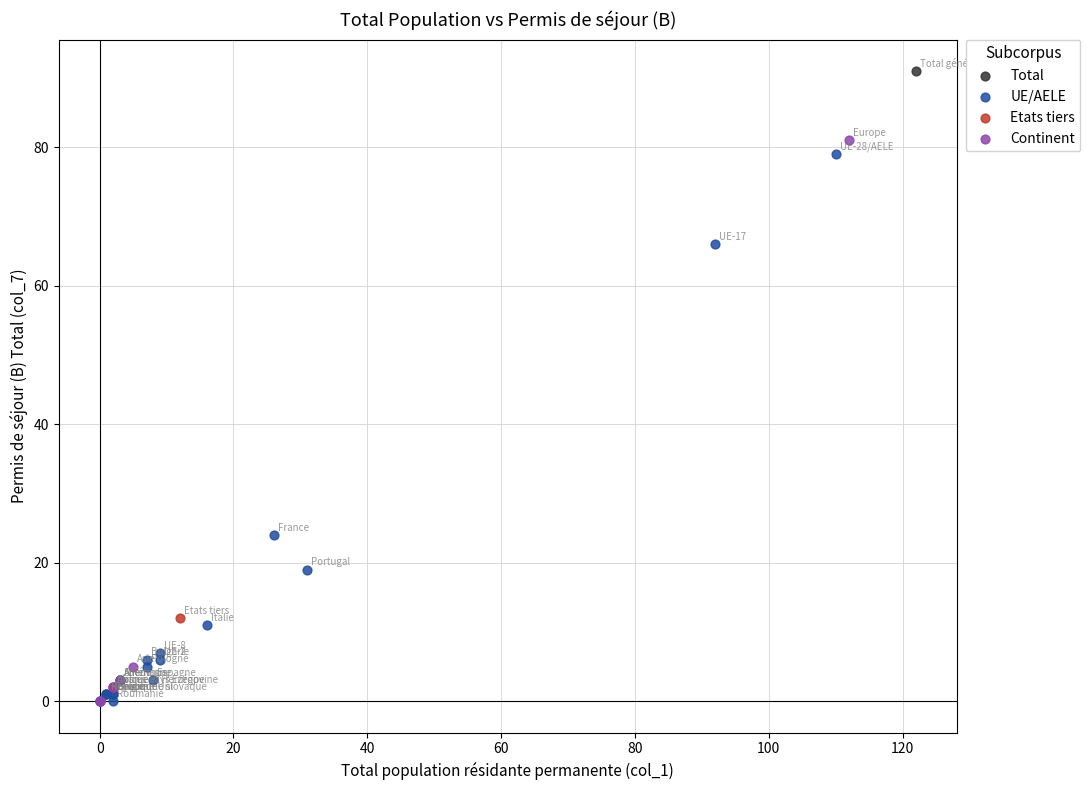

Which series contains the highest Y value?

Total